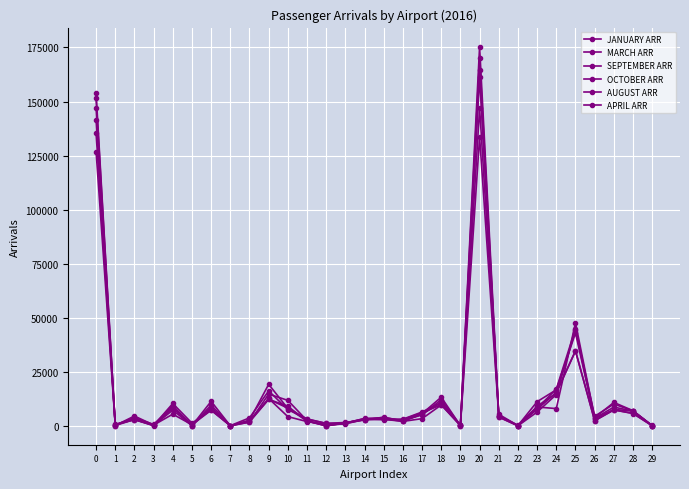

At which label does APRIL ARR reach its peak?

20